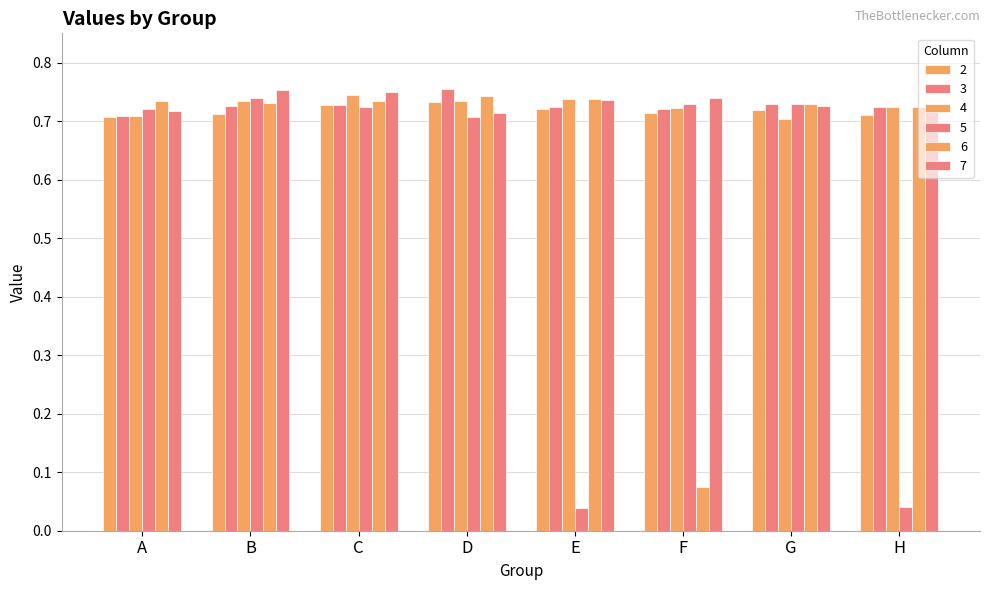

At which label is 3 closest to 0?

A